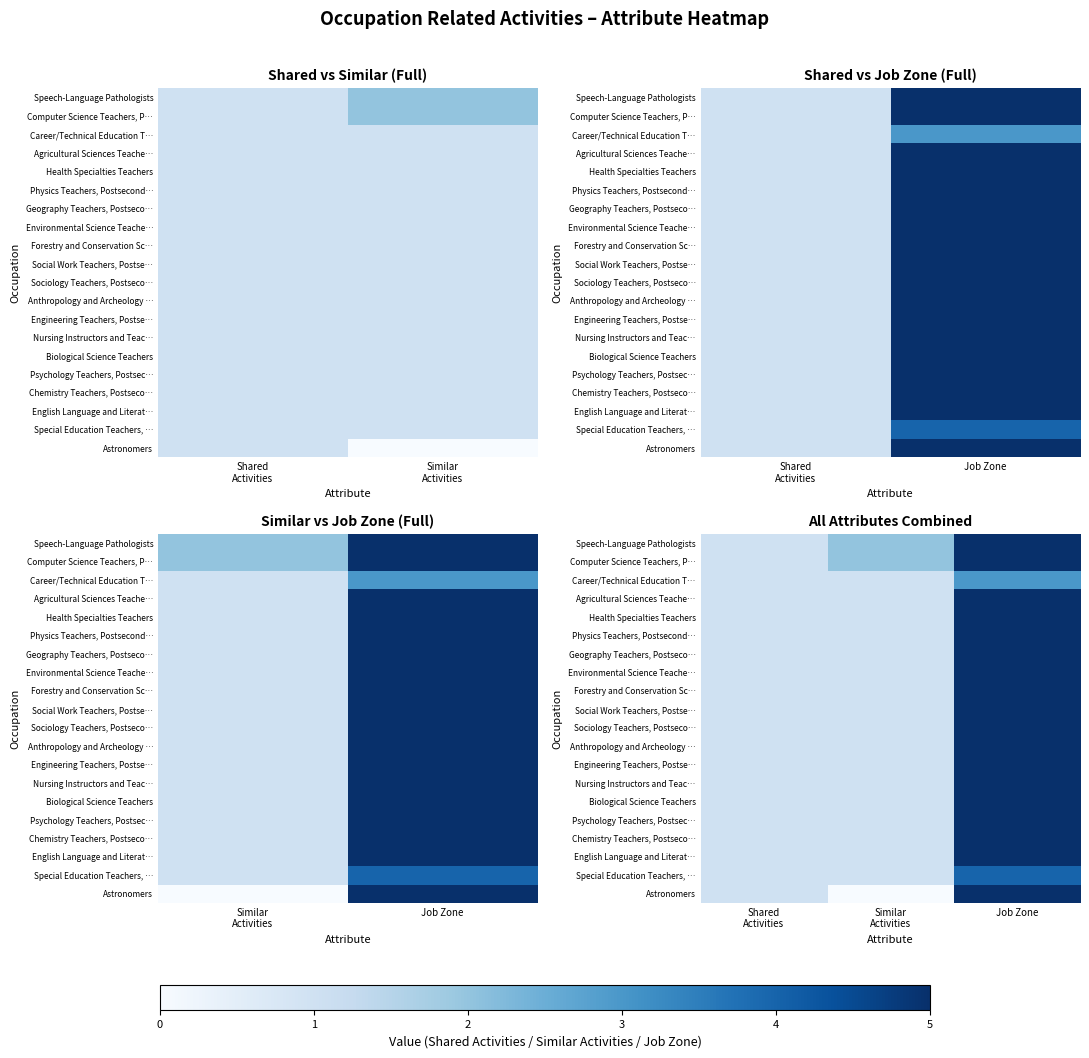

Rank the series at Similar Activities from lowest to highest value.

Astronomers, Career/Technical Education T…, Agricultural Sciences Teache…, Health Specialties Teachers, Physics Teachers, Postsecond…, Geography Teachers, Postseco…, Environmental Science Teache…, Forestry and Conservation Sc…, Social Work Teachers, Postse…, Sociology Teachers, Postseco…, Anthropology and Archeology …, Engineering Teachers, Postse…, Nursing Instructors and Teac…, Biological Science Teachers, Psychology Teachers, Postsec…, Chemistry Teachers, Postseco…, English Language and Literat…, Special Education Teachers, …, Speech-Language Pathologists, Computer Science Teachers, P…